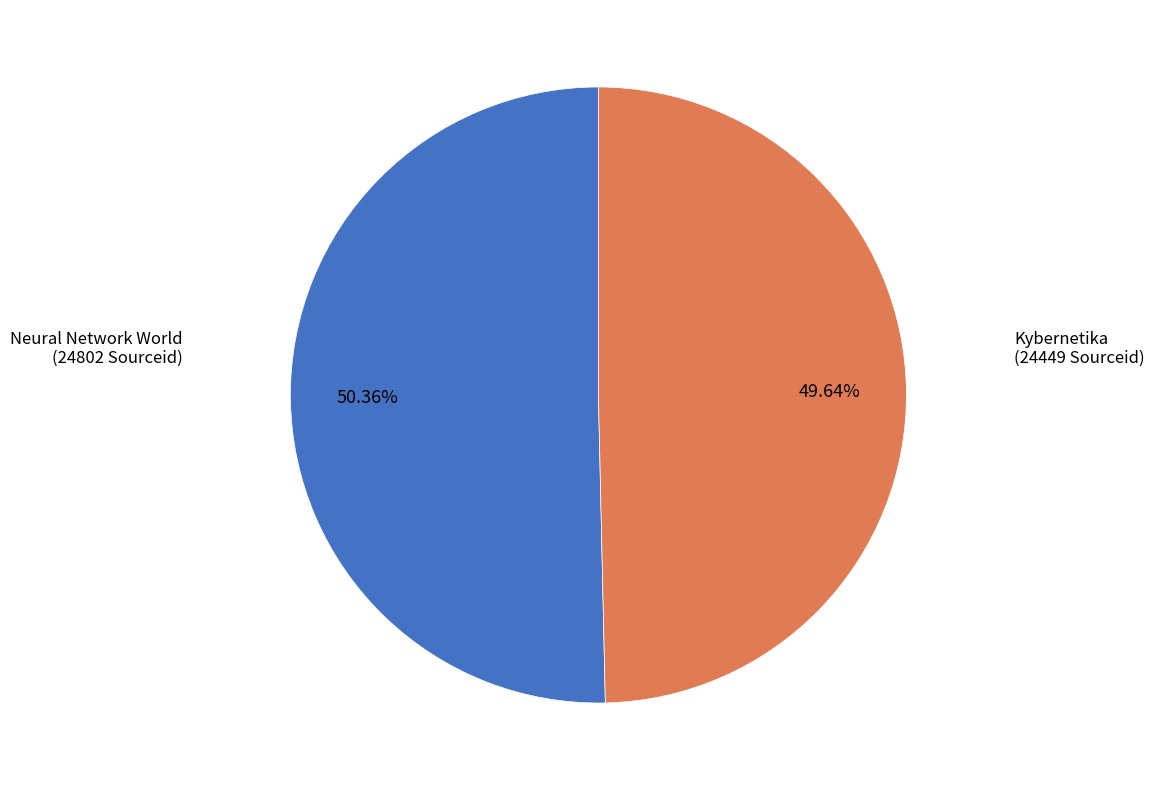

Is there a majority slice in this chart?

Yes